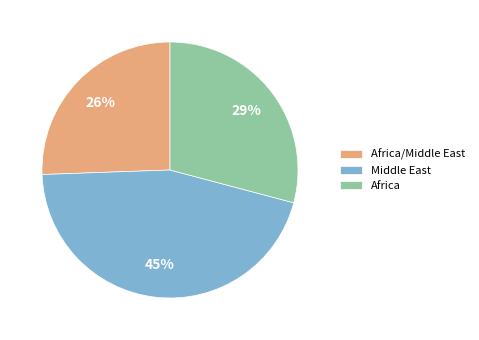

Is the sum of Africa and Middle East greater than half?

Yes